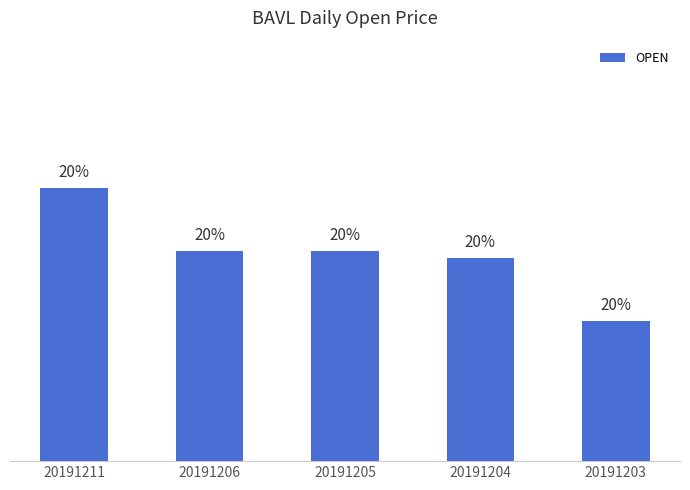

Reading left to right, extract all data points from this chart.

20191211=0.3	20191206=0.3	20191205=0.3	20191204=0.3	20191203=0.3